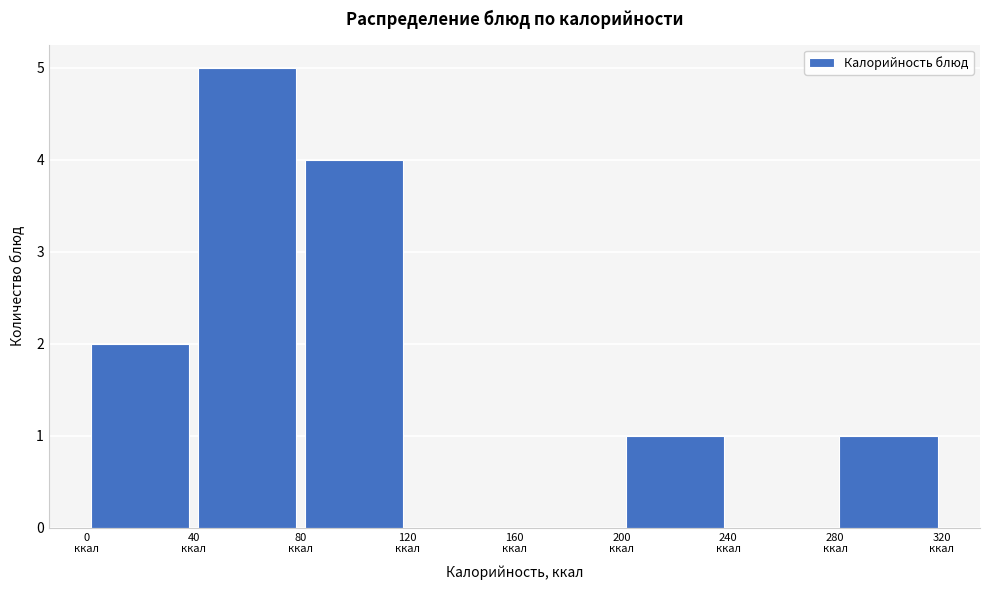

Which range on the x-axis has the tallest bar?

40 to 80